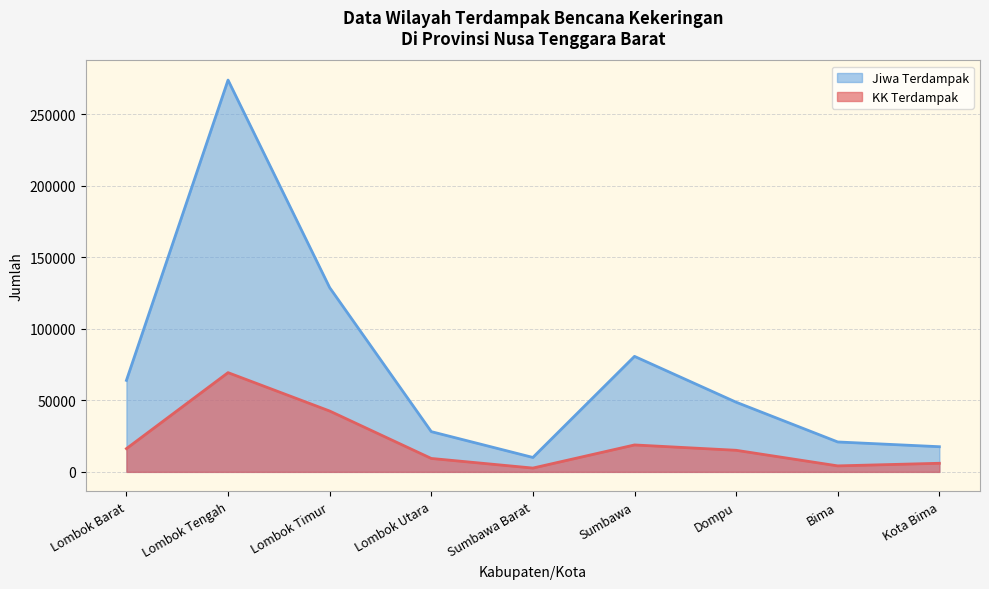

What is the average value of the KK Terdampak series?

20484